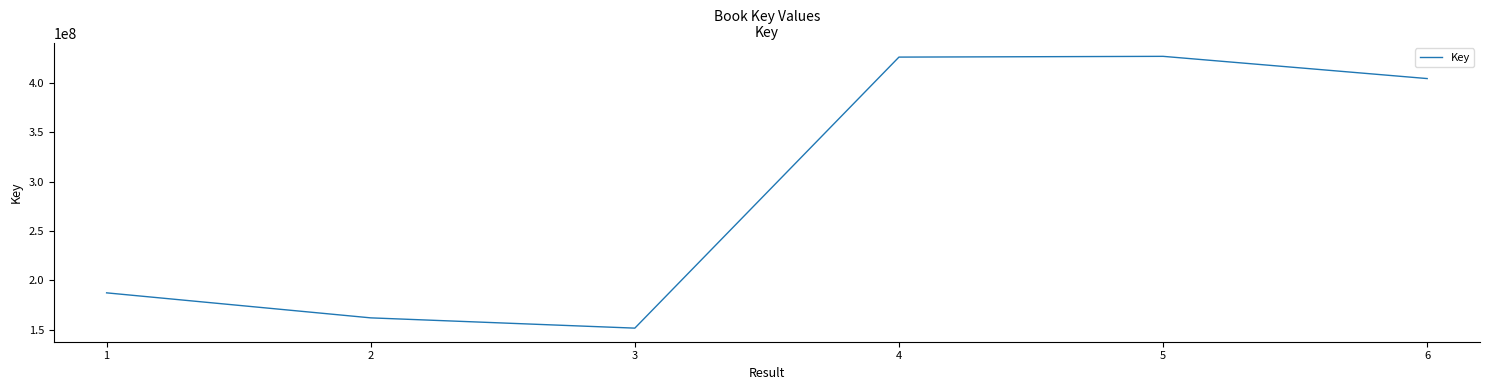

At which category does the data reach its first local valley?

3